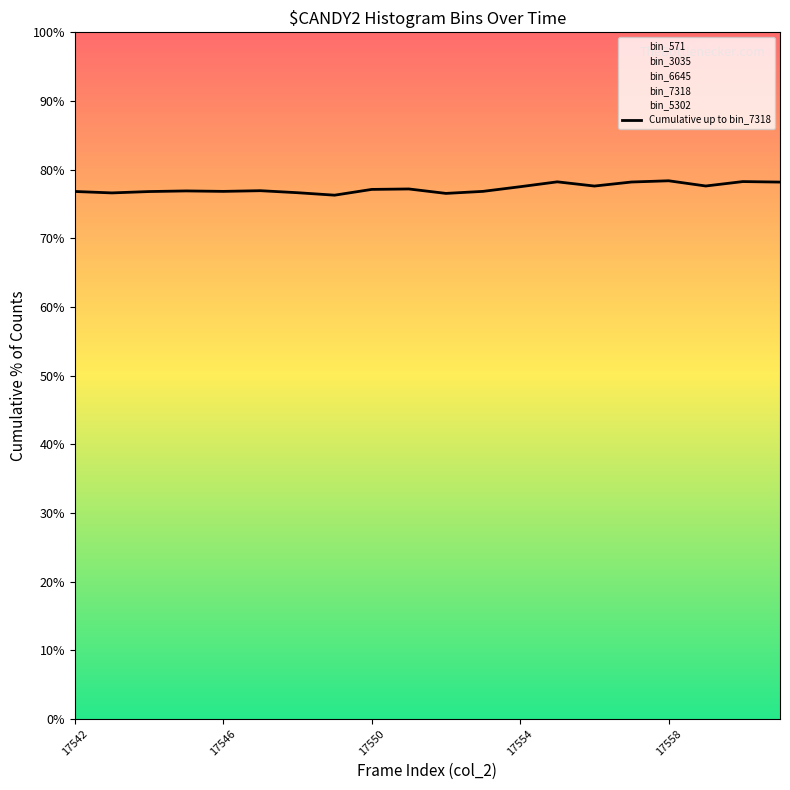

What position from the right is 19?

1